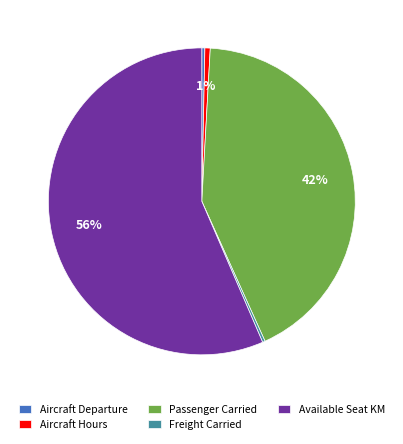

Which has a higher value, Aircraft Hours or Passenger Carried?

Passenger Carried